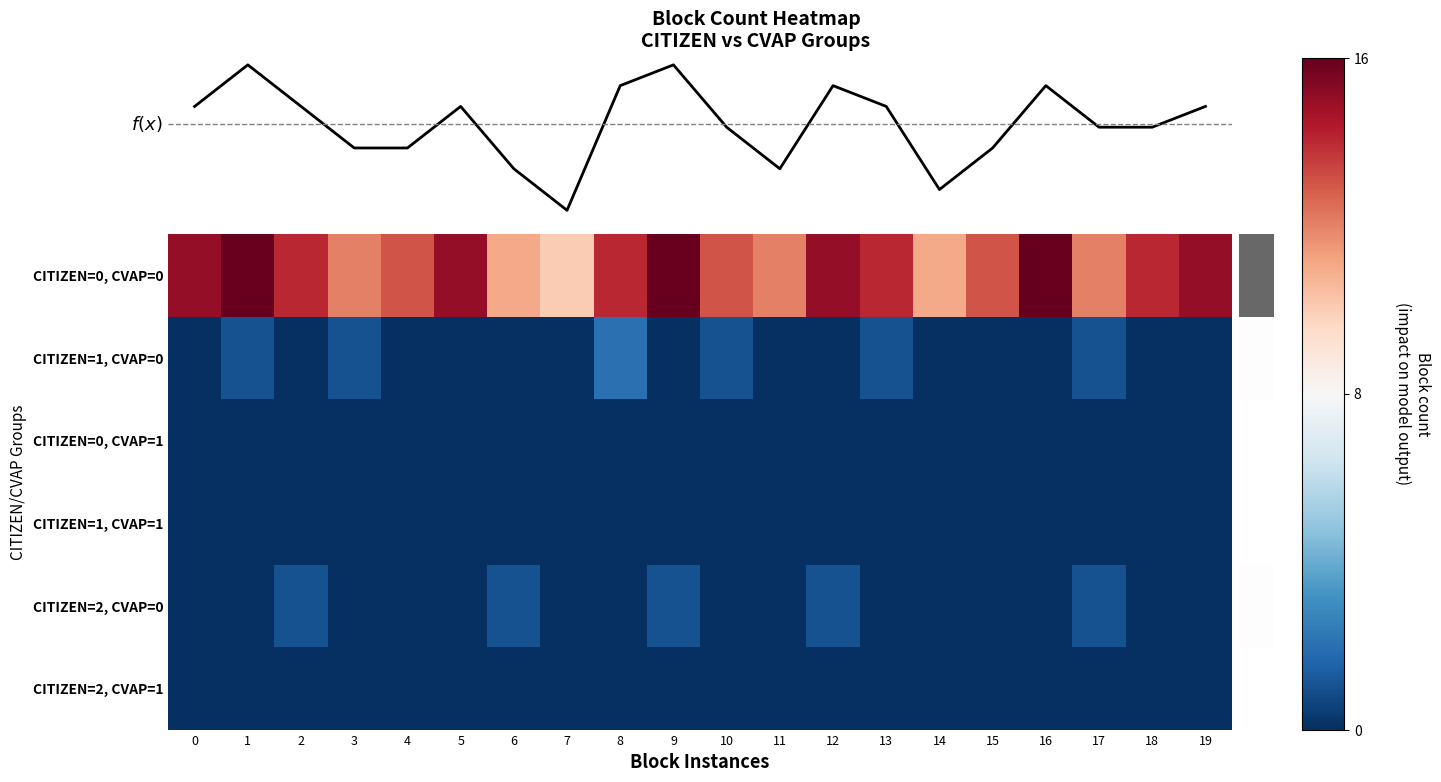

Which has a higher value, 1 or 8?

1